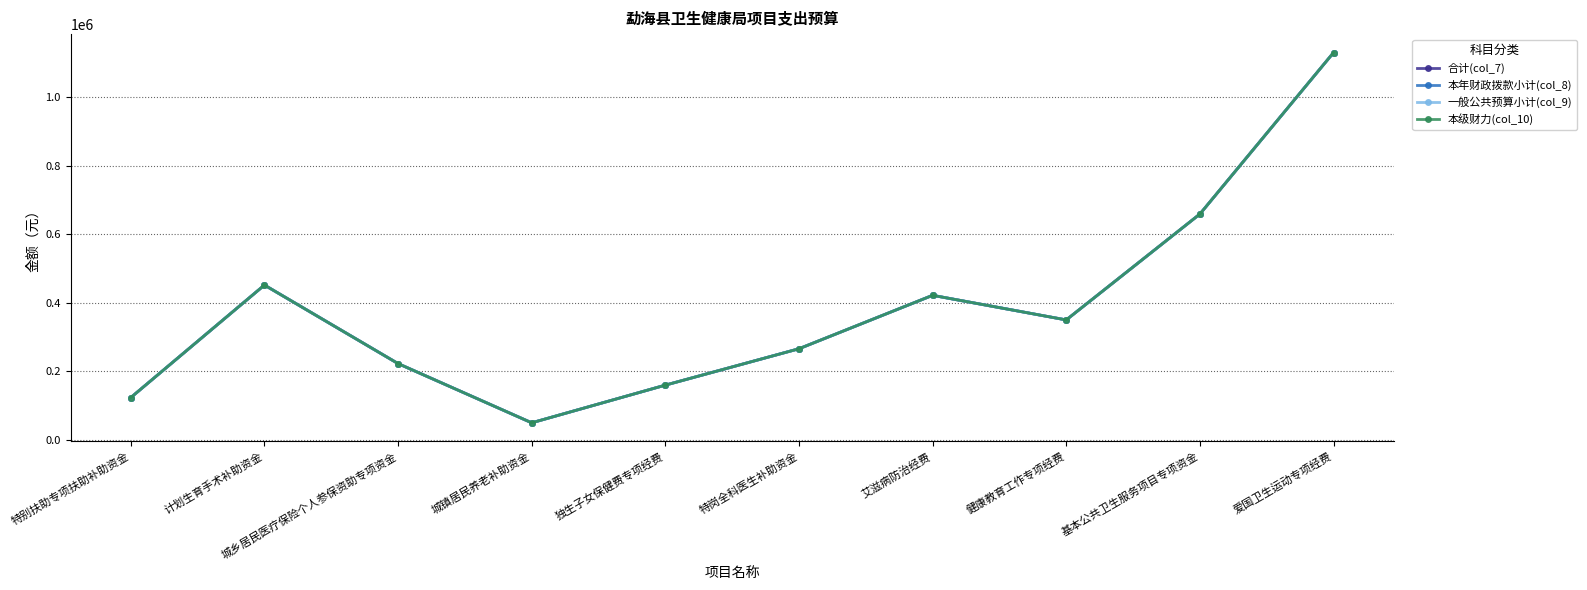

Does the chart have visible grid lines?

Yes